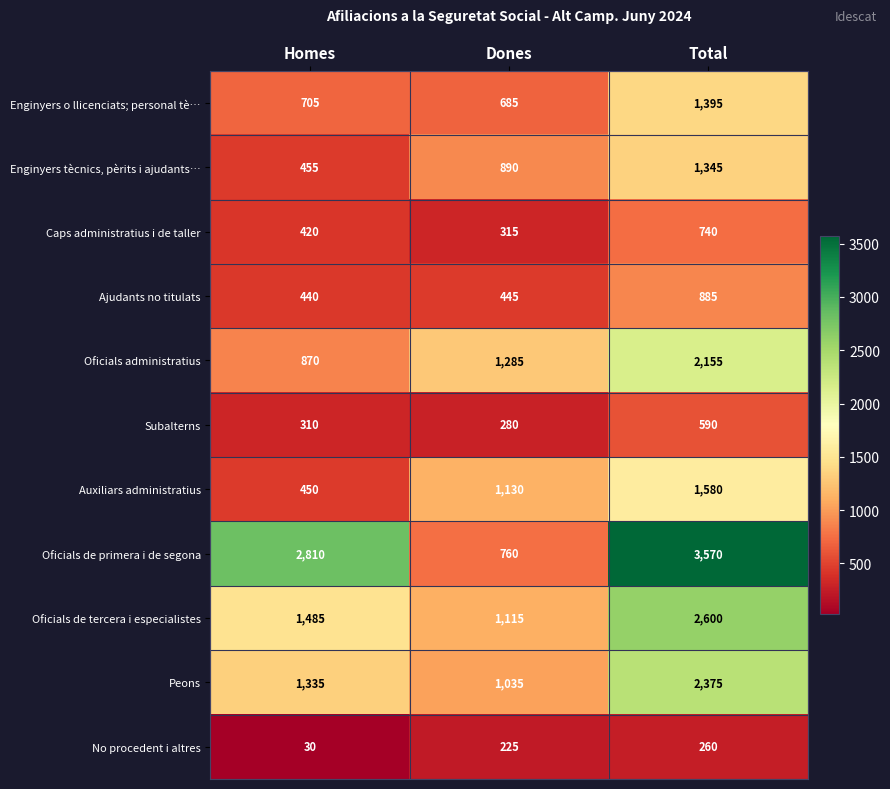

What is the spread (max minus min) of values at Dones?

1060